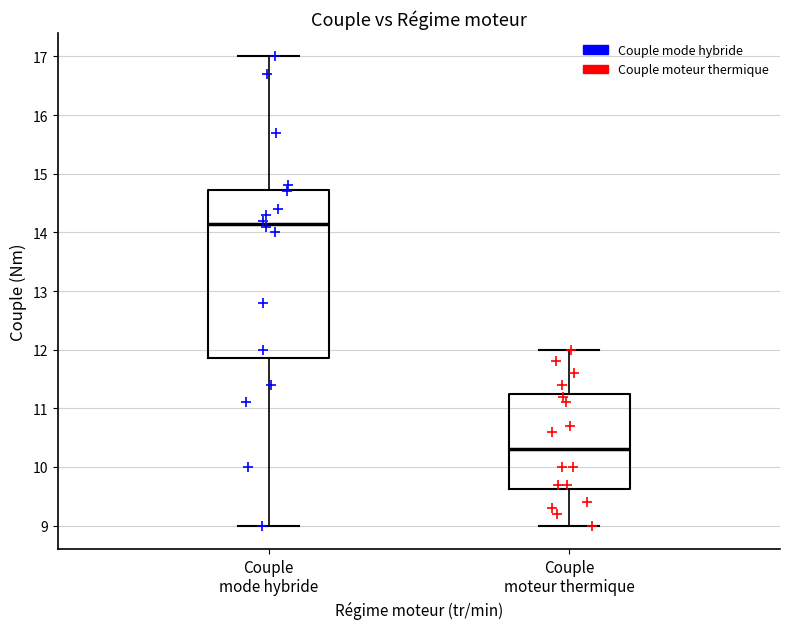

Where is the upper edge of the box for Couple moteur thermique on the y-axis? The values are not printed on the chart, so give them approximately, as read against the axis.

11.3